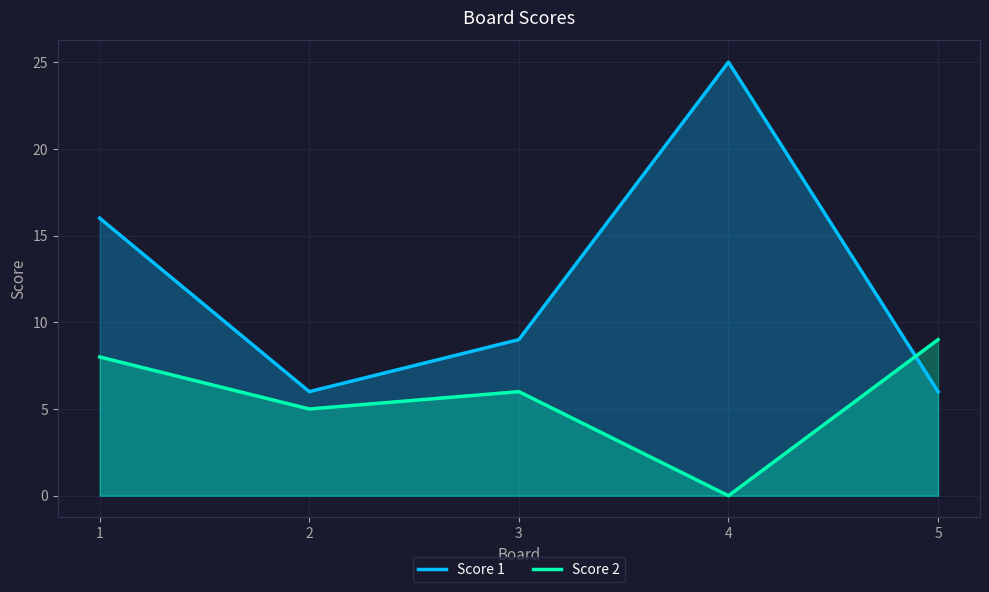

How many intersections are there between Score 2 and Score 1?

1